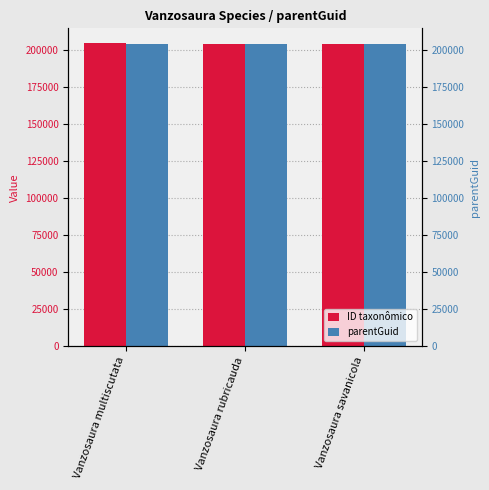

How many groups of bars are there?

3